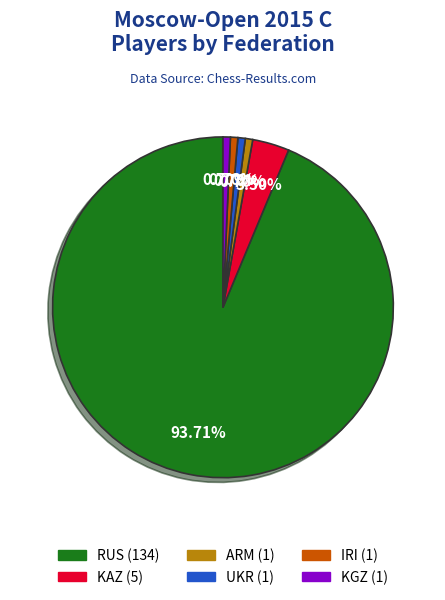

Which category accounts for the majority?

RUS